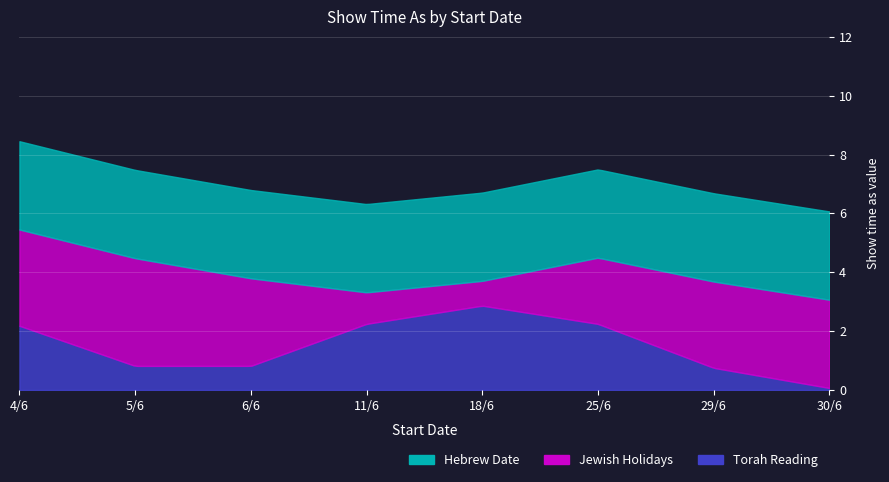

What is the difference between the maximum and minimum values in the Torah Reading series?

3